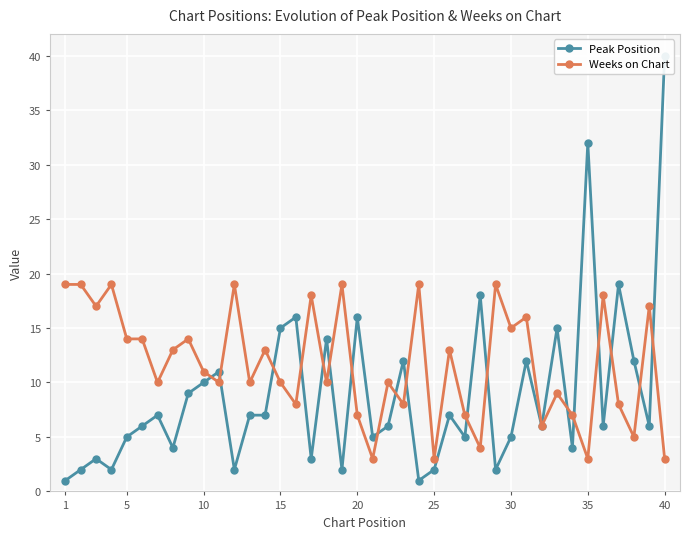

Reading left to right, list all the values displayed in this chart.

Peak Position: 1	2	3	2	5	6	7	4	9	10	11	2	7	7	15	16	3	14	2	16	5	6	12	1	2	7	5	18	2	5	12	6	15	4	32	6	19	12	6	40
Weeks on Chart: 19	19	17	19	14	14	10	13	14	11	10	19	10	13	10	8	18	10	19	7	3	10	8	19	3	13	7	4	19	15	16	6	9	7	3	18	8	5	17	3